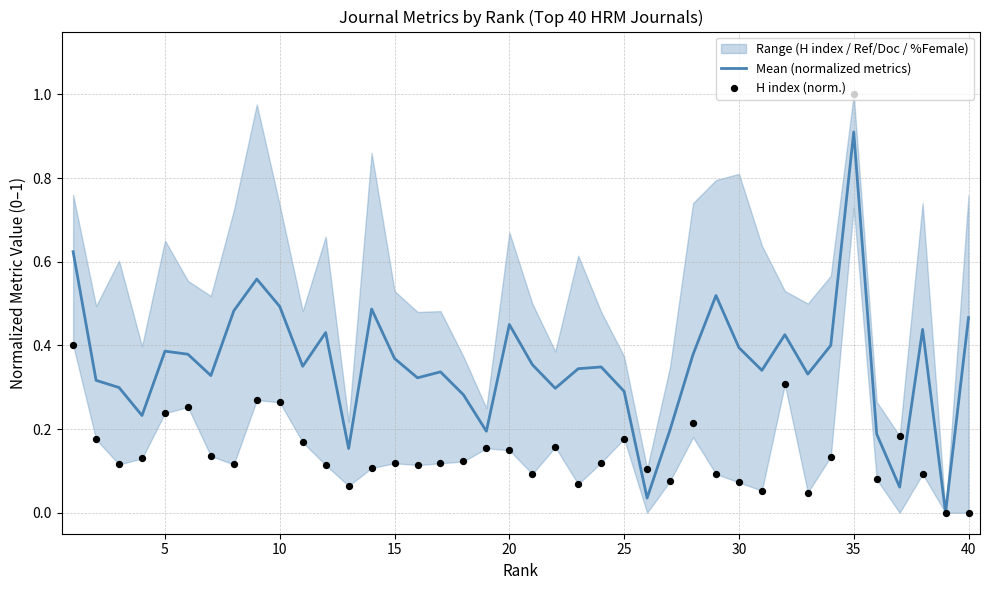

Which series has the widest spread of Y values?

H index (norm.)